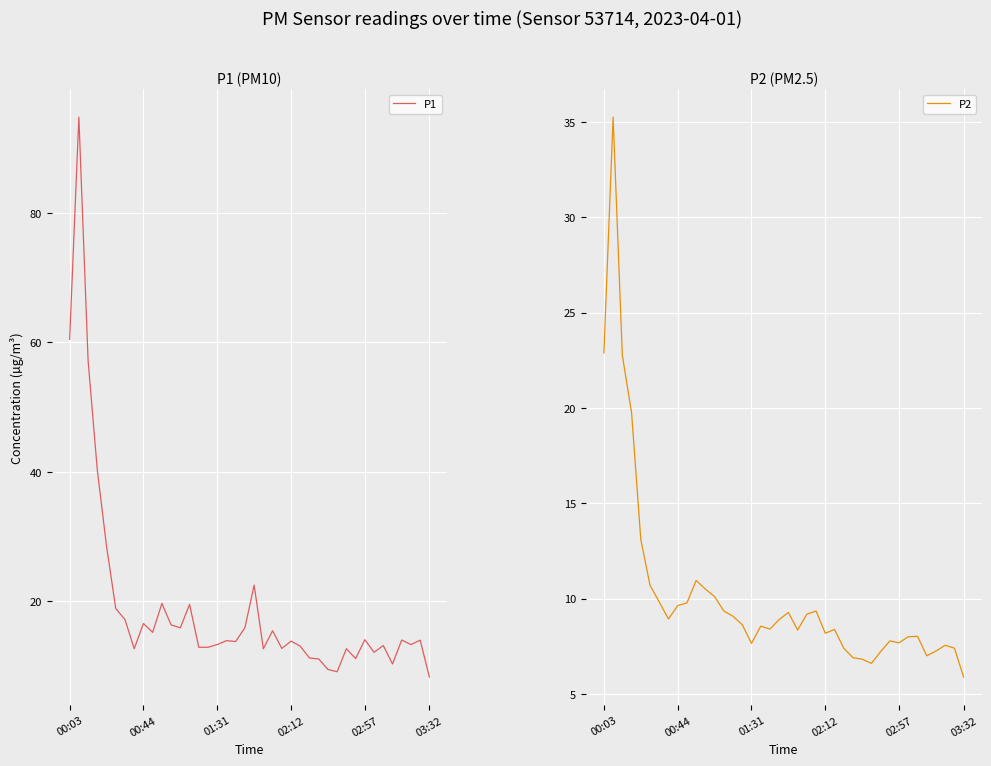

What is the value of the P2 point at the 6th from the left?

10.7